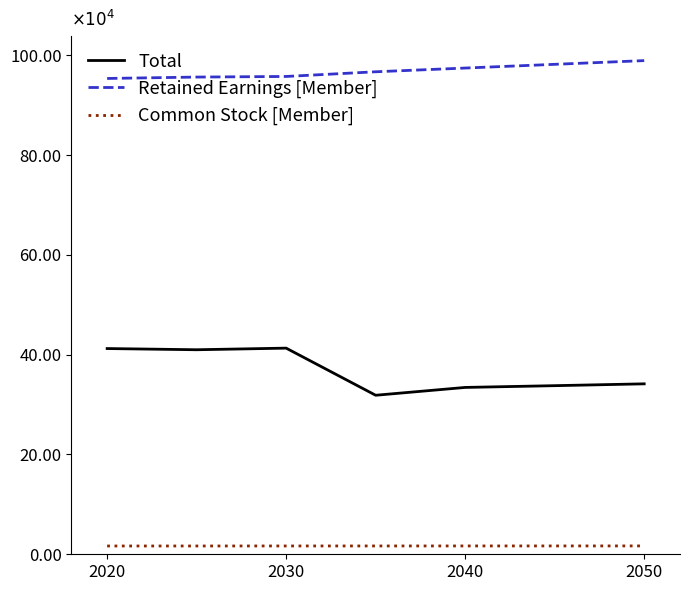

What is the average value of the Retained Earnings [Member] series?

968362